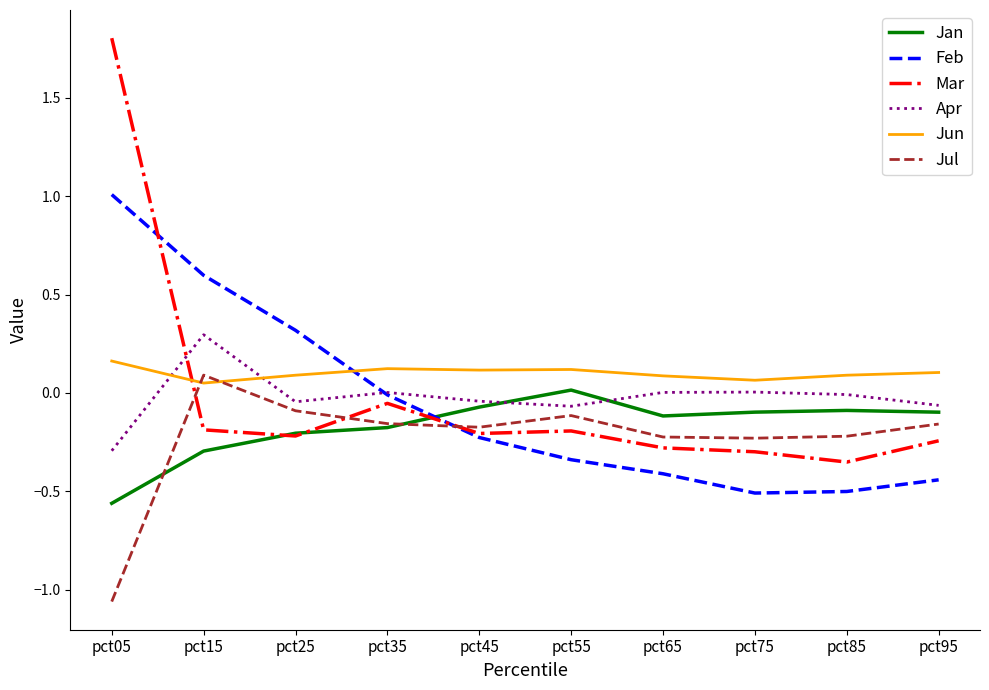

At which category is the sum across all series the highest?

pct05